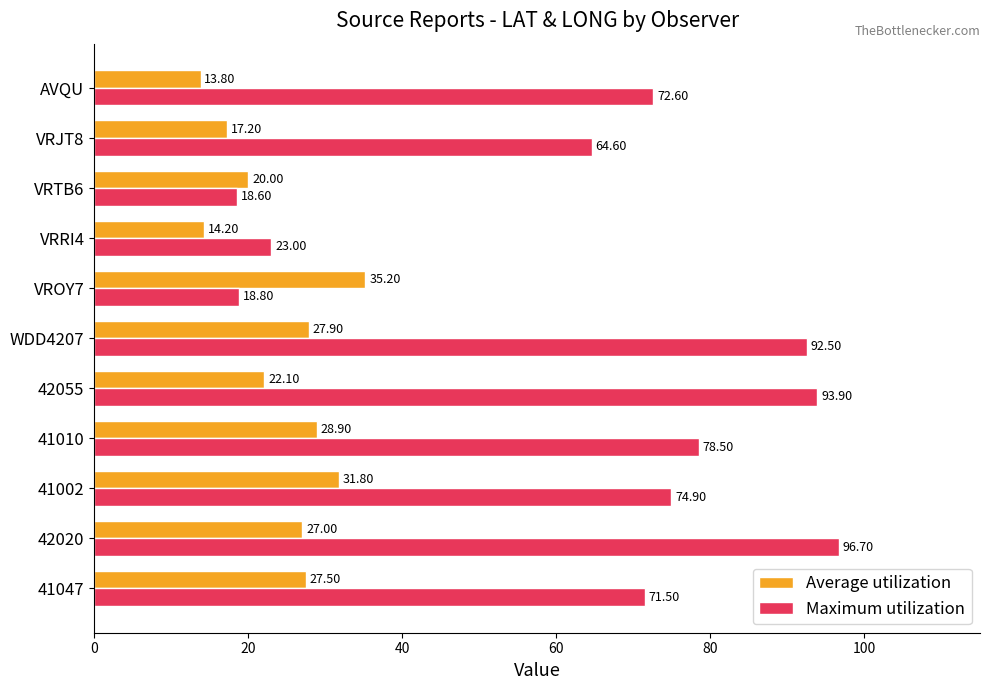

Which series changed the most between 41047 and VRJT8?

Average utilization